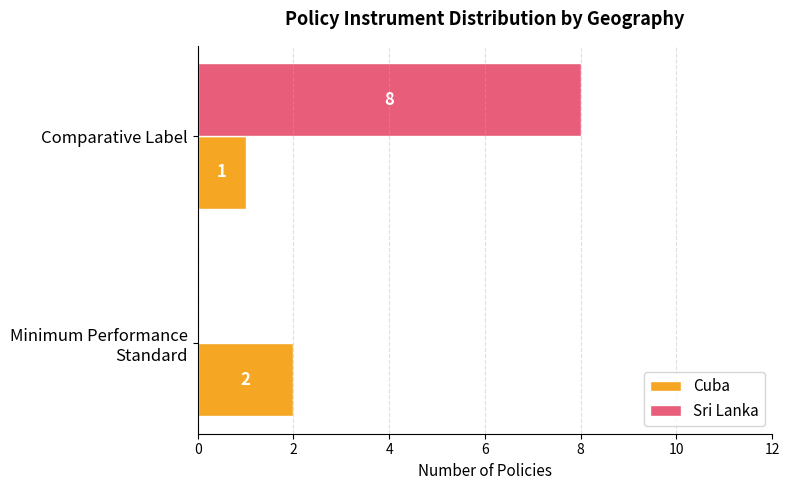

At which label does Sri Lanka reach its peak?

Comparative Label